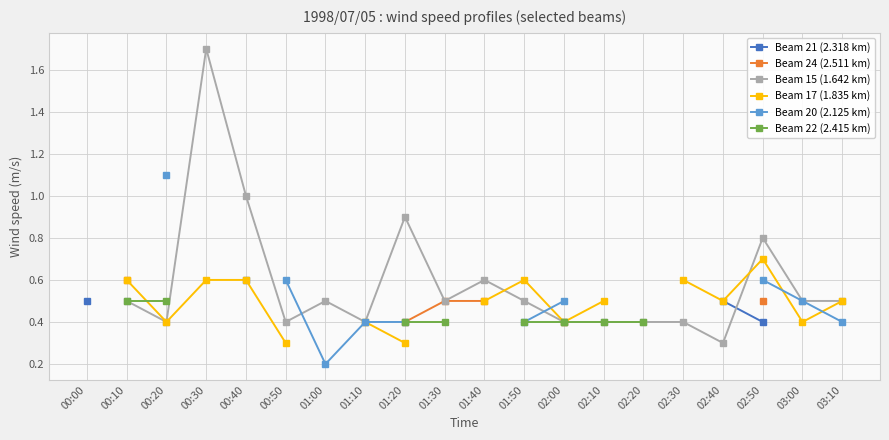

True or false: Beam 21 (2.318 km) and Beam 20 (2.125 km) cross at least once.

False